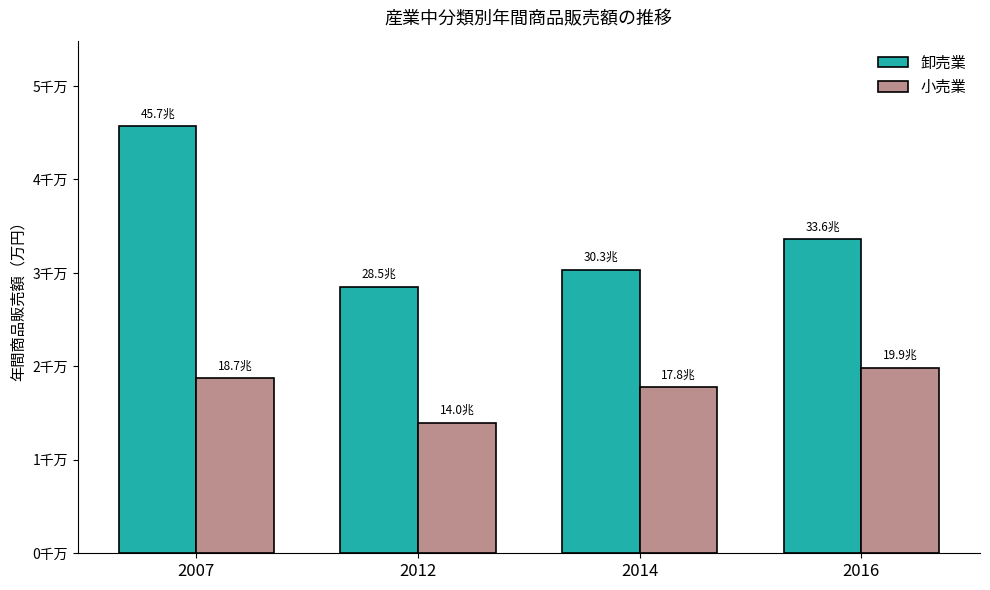

What are all the series names shown in the legend?

卸売業, 小売業